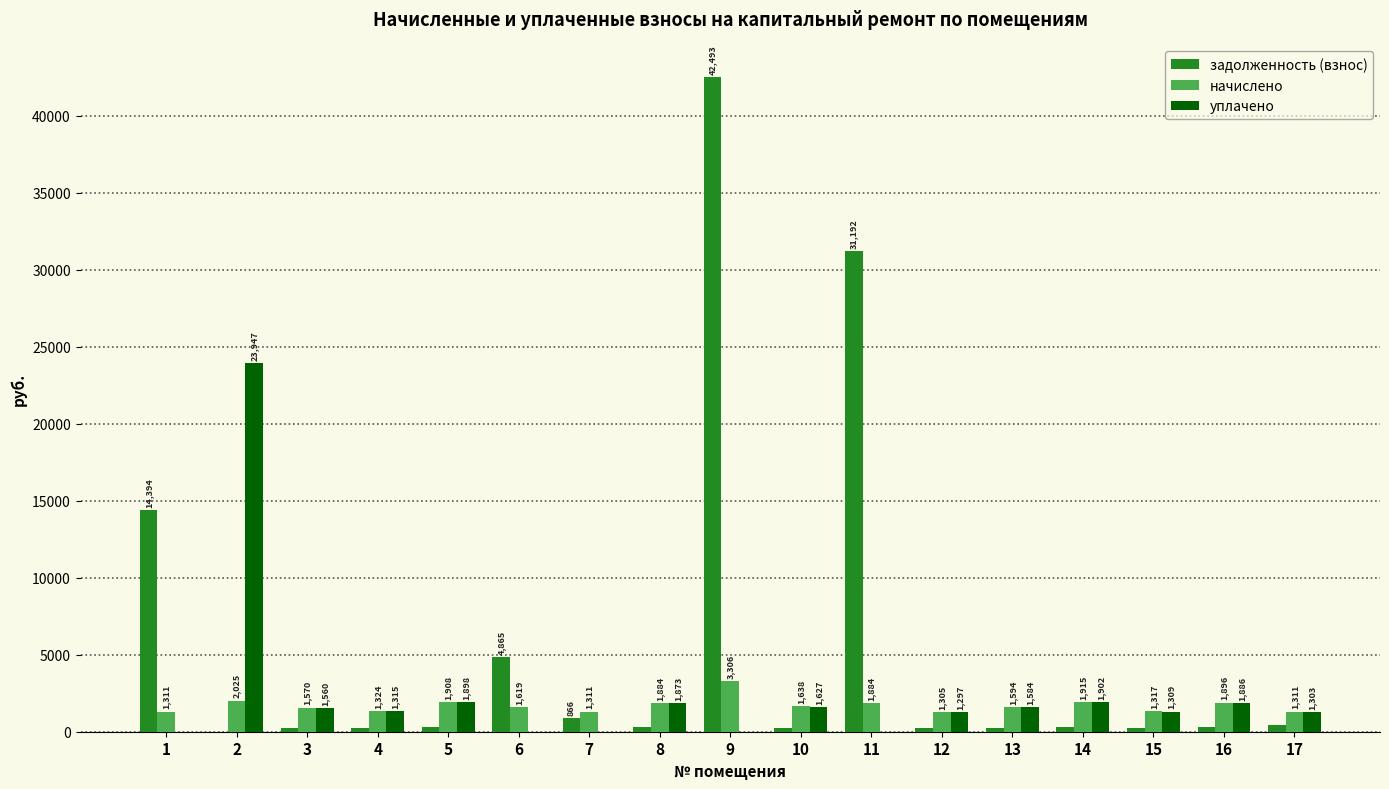

At which category does the chart reach its peak across all series?

9